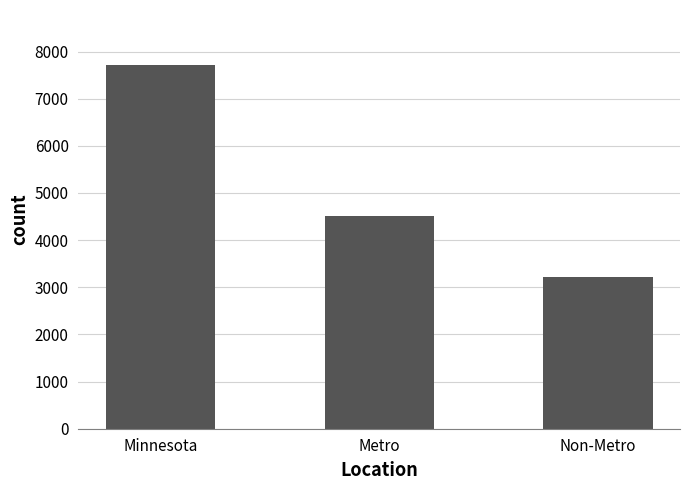

What position from the left is Minnesota?

1